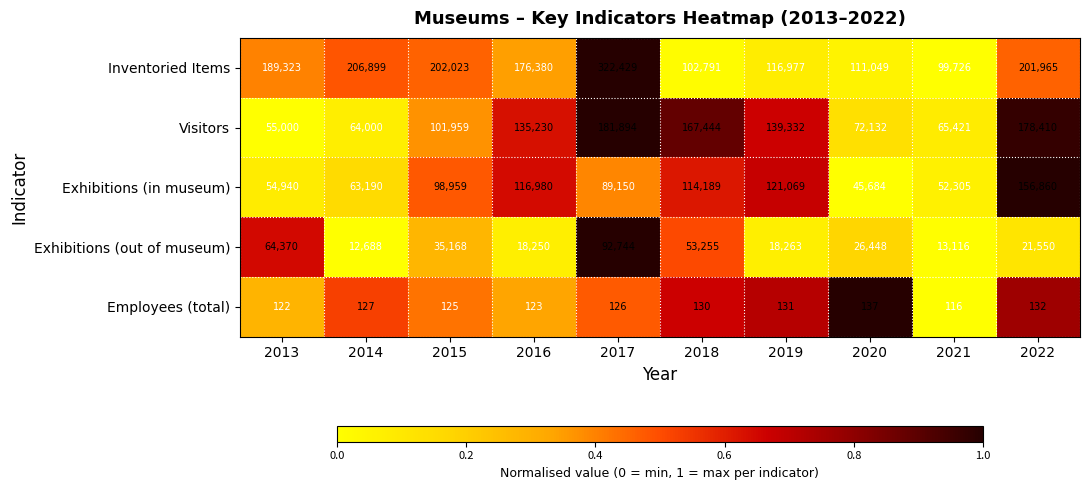

Rank the series at 2014 from highest to lowest value.

Inventoried Items, Visitors, Exhibitions (in museum), Exhibitions (out of museum), Employees (total)